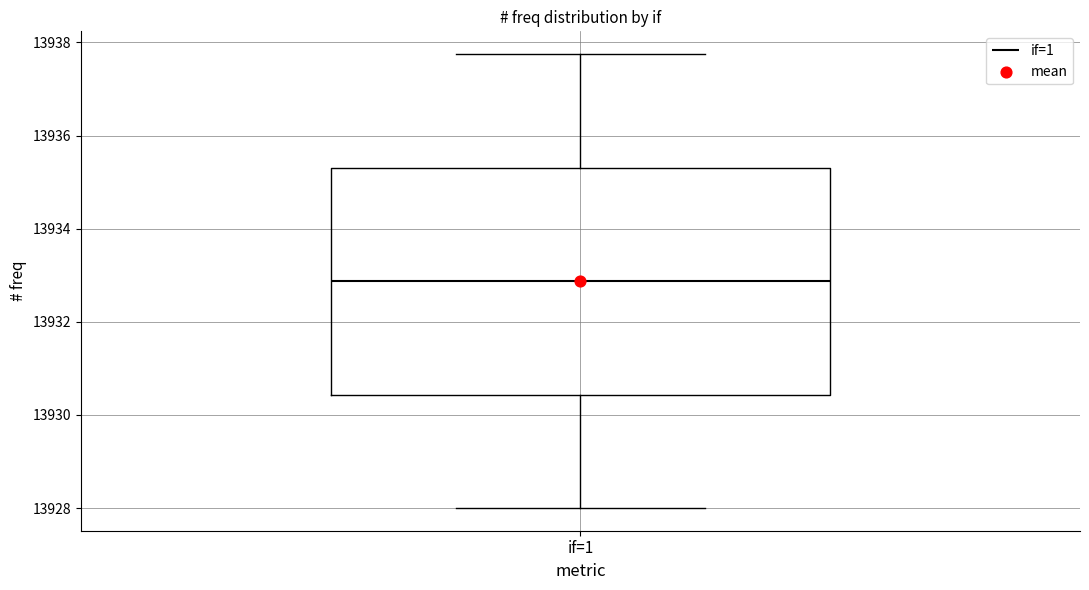

Read this box plot against the y-axis: the position of the median line, the range covered by the box, and the ends of both whiskers. The values are not printed on the chart, so give them approximately, as read against the axis.

median 13932.8, box 13930.4 to 13935.4, whiskers 13928.0 to 13937.8